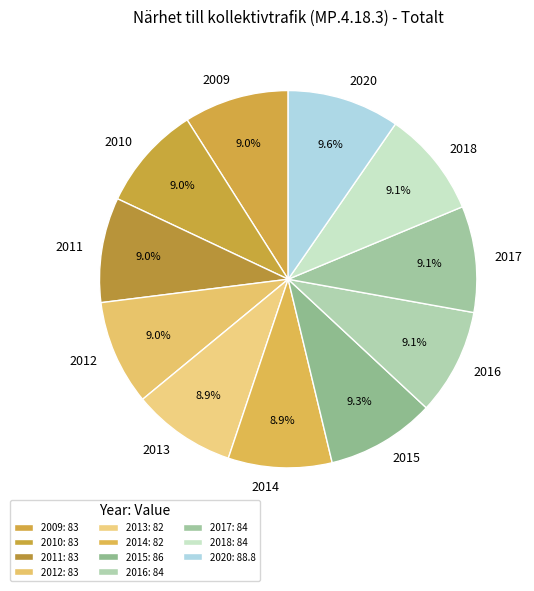

To the nearest percent, what percentage of the pie is 2018?

9%